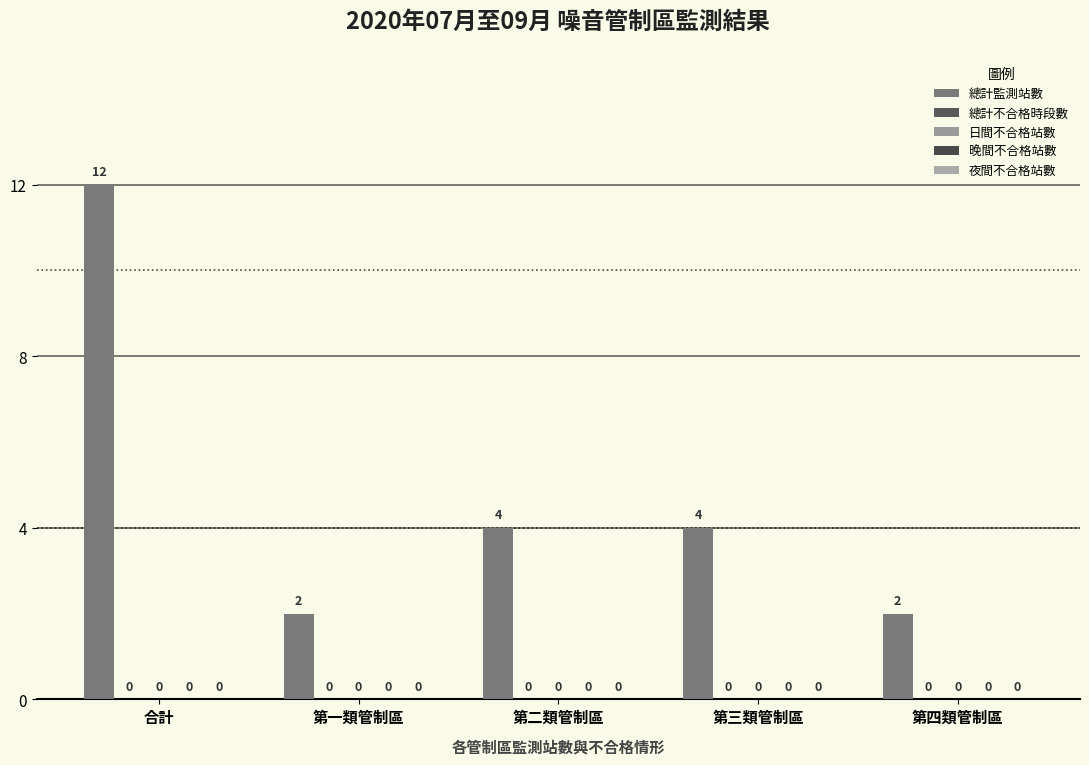

How many bars are there in total?

5